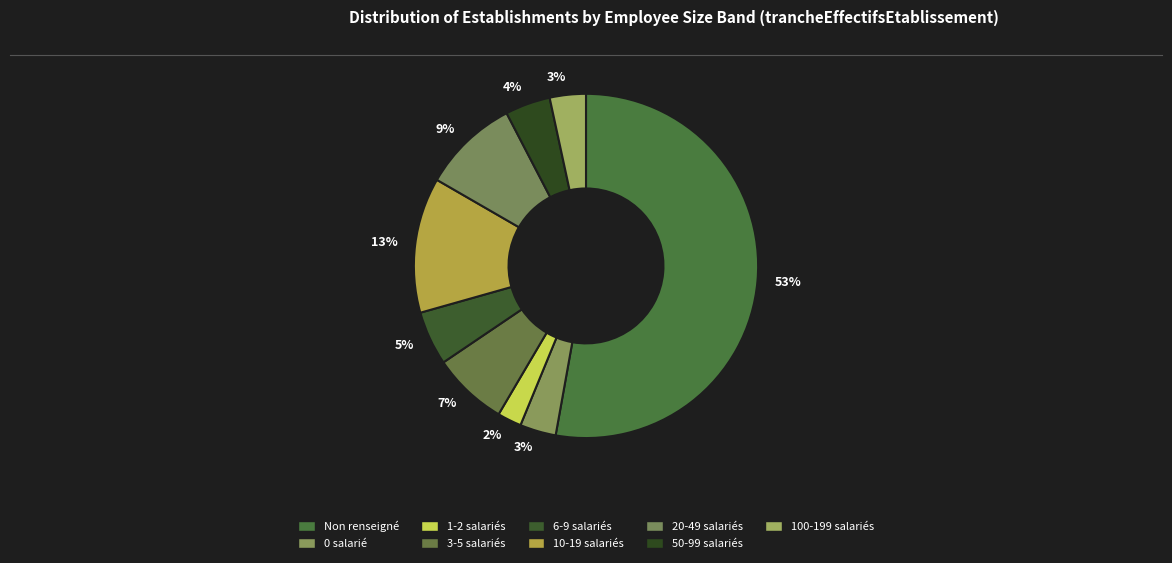

Is there a majority slice in this chart?

Yes